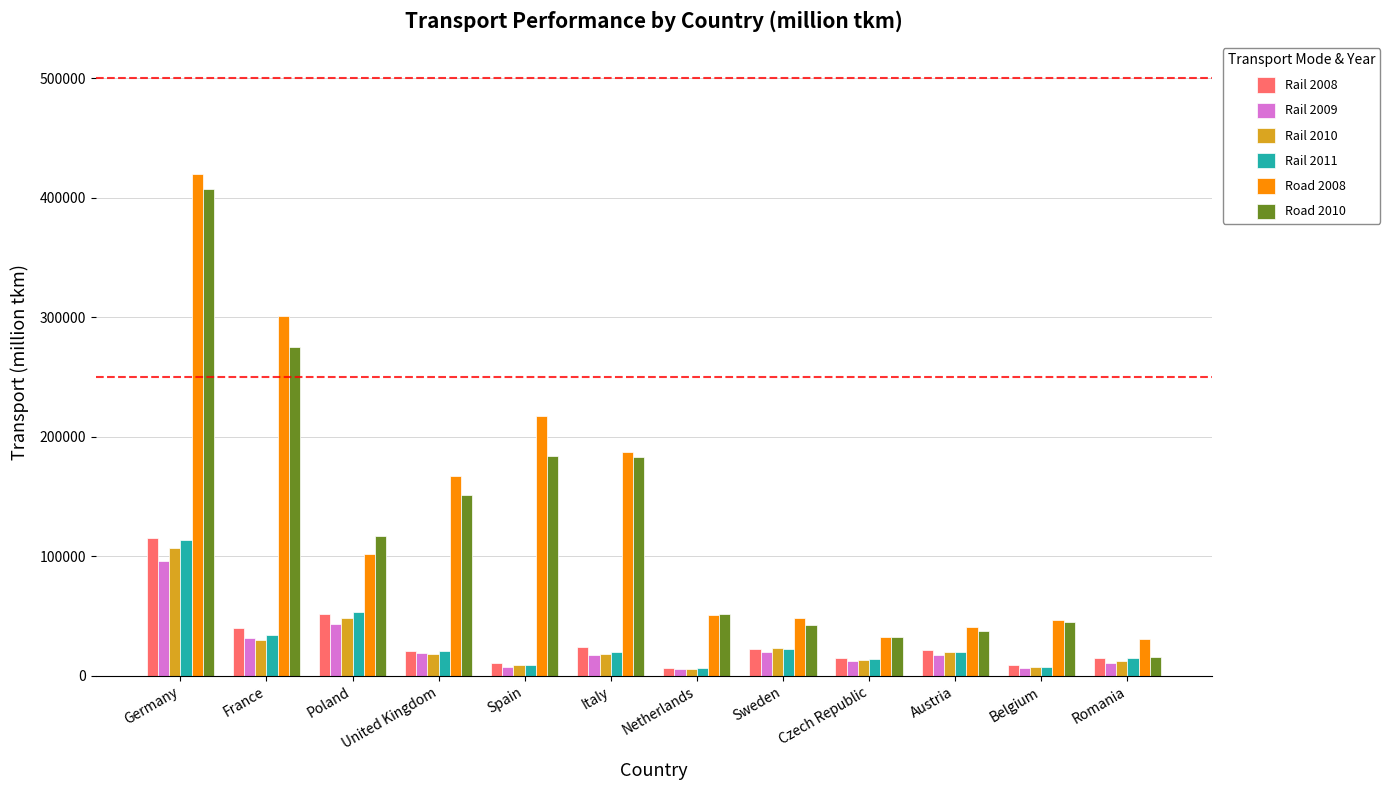

How many groups of bars are there?

12